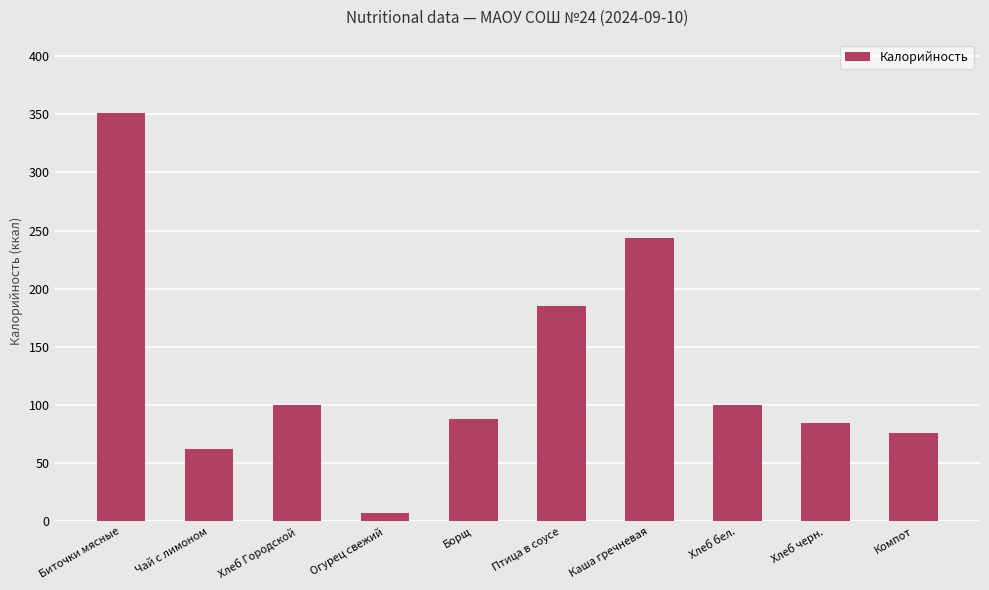

Approximately how many times larger is the value at Хлеб бел. compared to Компот?

1.3